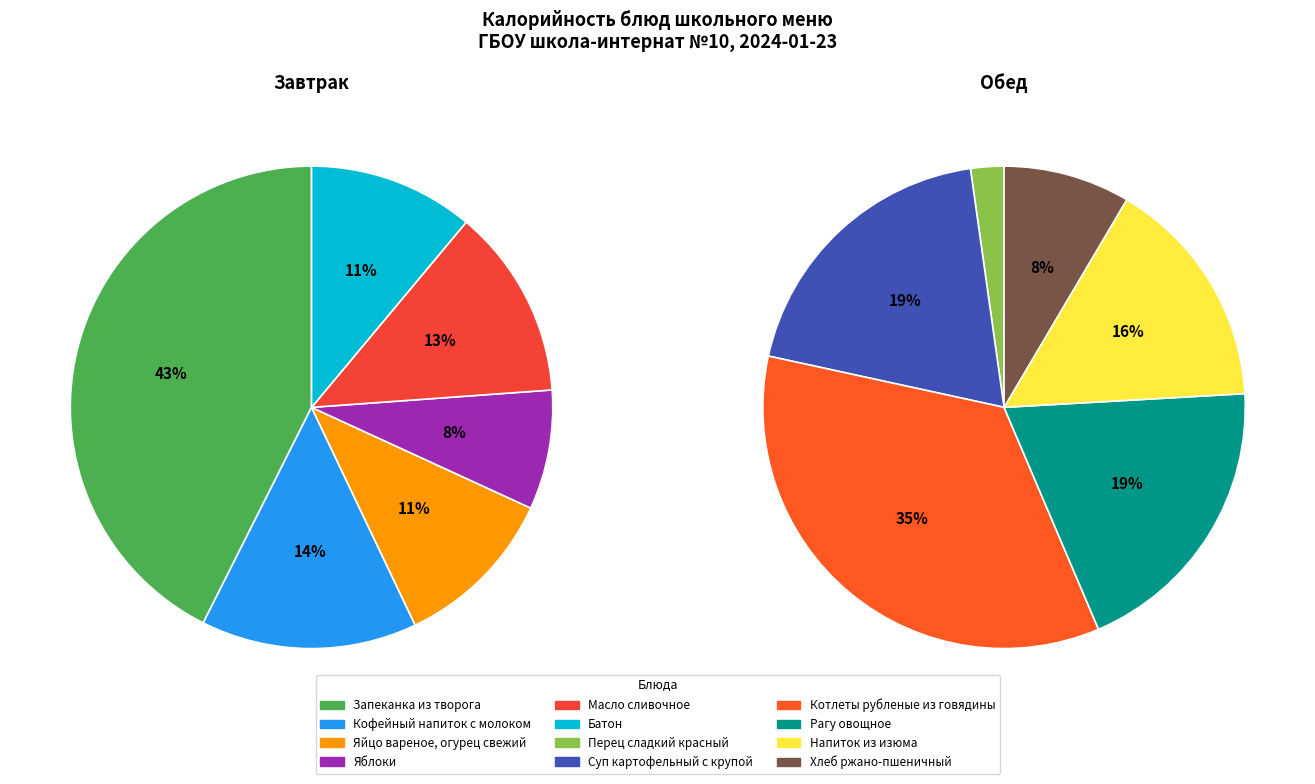

Rank the categories by value from lowest to highest.

Перец сладкий красный, Яблоки, Хлеб ржано-пшеничный, Яйцо вареное, огурец свежий, Батон, Масло сливочное, Кофейный напиток с молоком, Напиток из изюма, Суп картофельный с крупой, Рагу овощное, Запеканка из творога, Котлеты рубленые из говядины